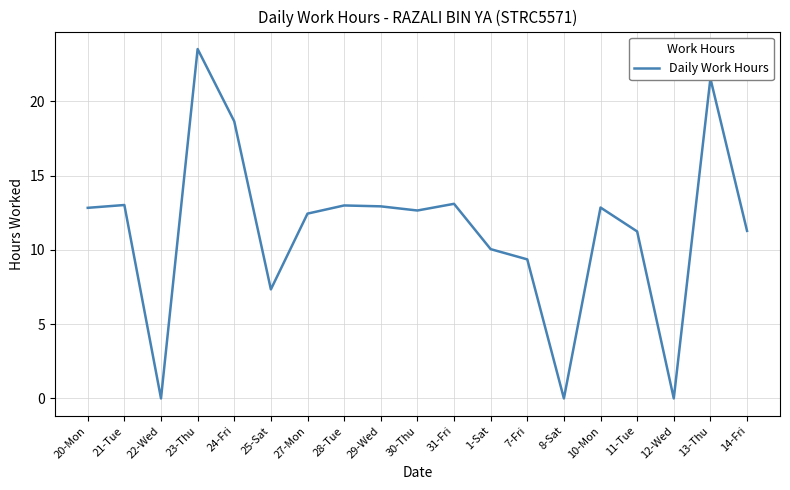

True or false: the data shows 3.6 at 7-Fri.

False